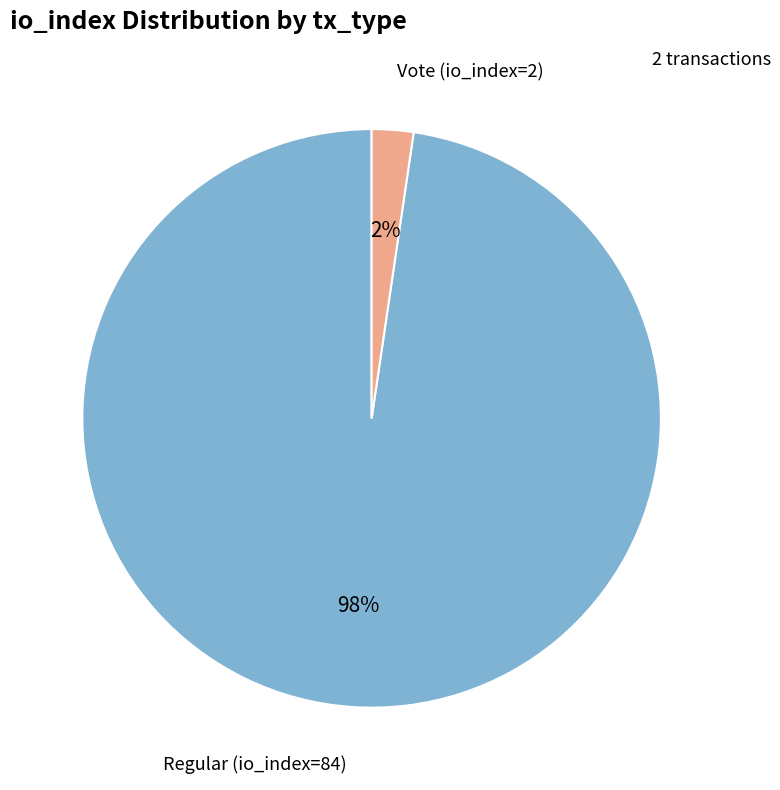

To the nearest percent, what is the average slice percentage?

50%